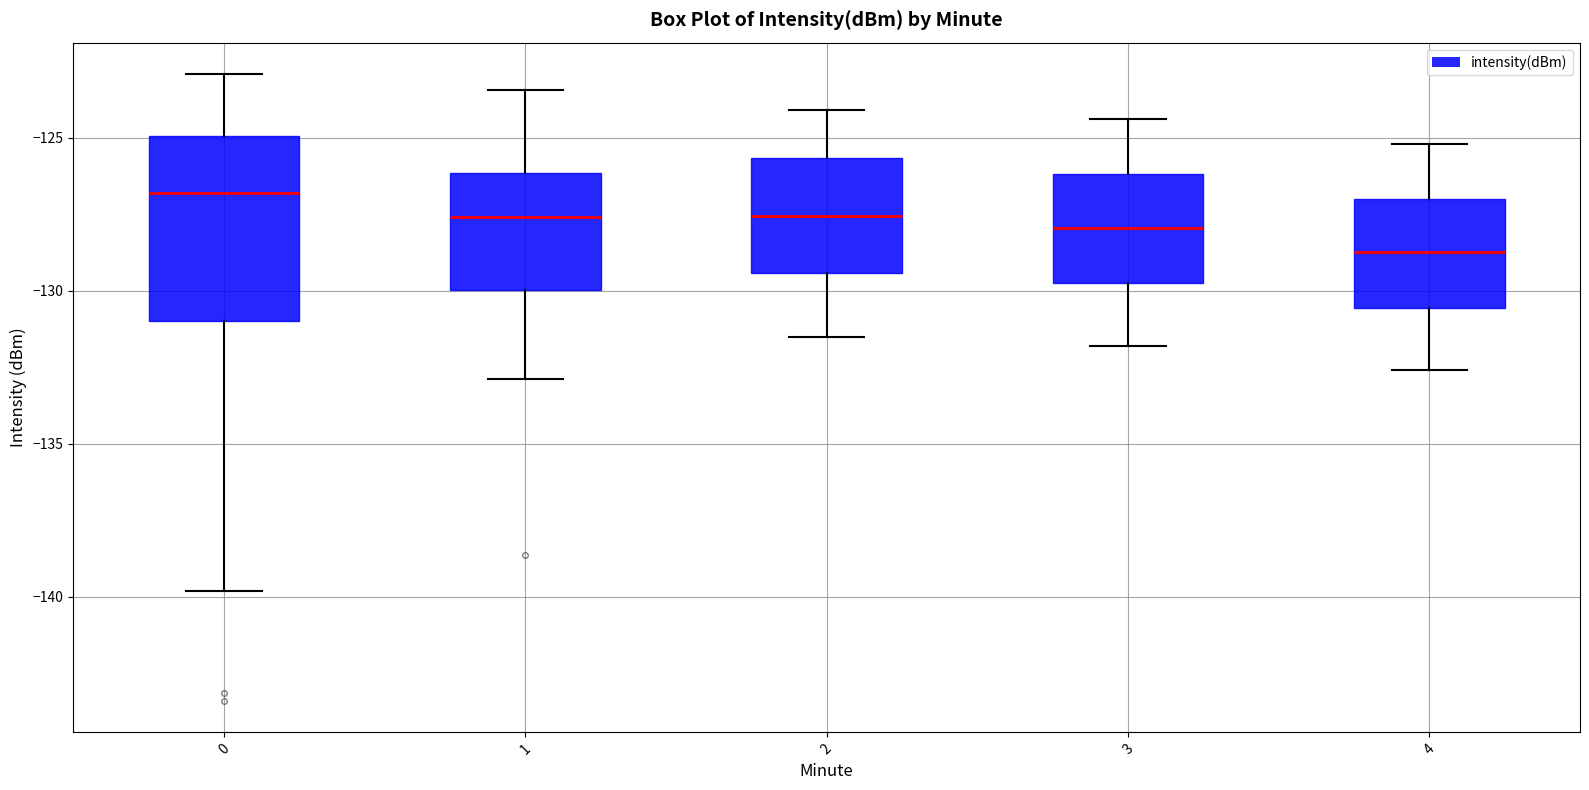

Reading left to right, read every box against the y-axis: the position of its median line, the range the box covers, and the ends of its whiskers. The values are not printed on the chart, so give them approximately, as read against the axis.

0: median -127.0, box -131.0 to -125.0, whiskers -140.0 to -123.0
1: median -127.5, box -130.0 to -126.0, whiskers -133.0 to -123.5
2: median -127.5, box -129.5 to -125.5, whiskers -131.5 to -124.0
3: median -128.0, box -129.5 to -126.0, whiskers -132.0 to -124.5
4: median -128.5, box -130.5 to -127.0, whiskers -132.5 to -125.0